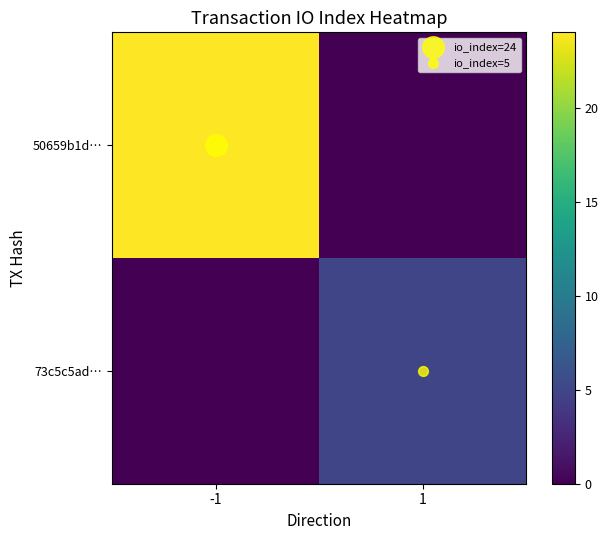

Reading left to right, transcribe all the data shown in this chart.

50659b1d…: -1=24	1=0
73c5c5ad…: -1=0	1=5